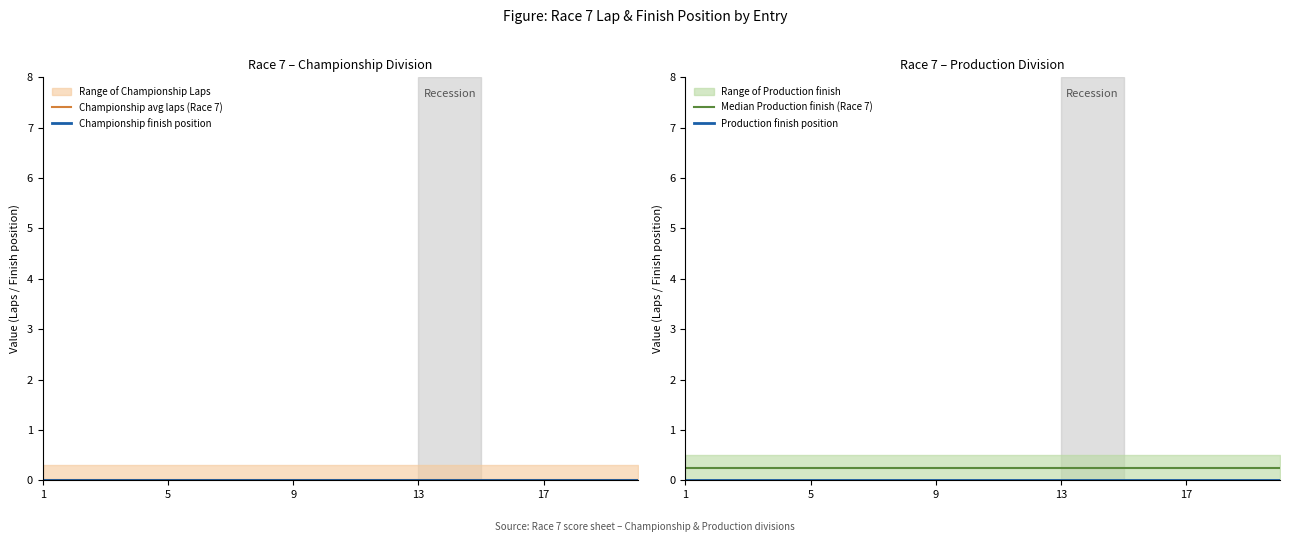

Is it true that Championship finish position equals 0.0 at 13?

True